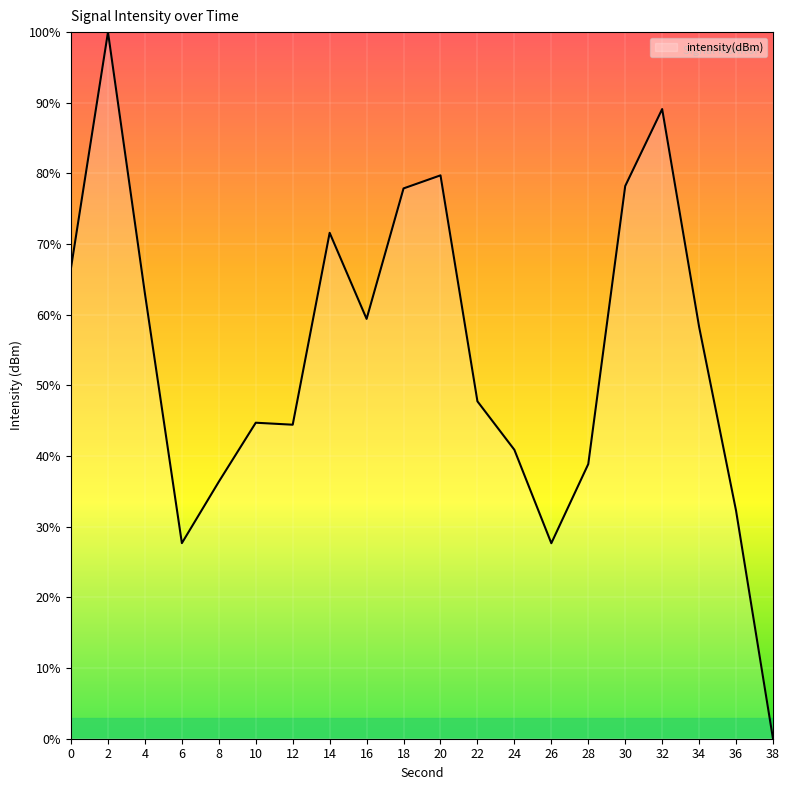

How many distinct data groups are displayed?

1